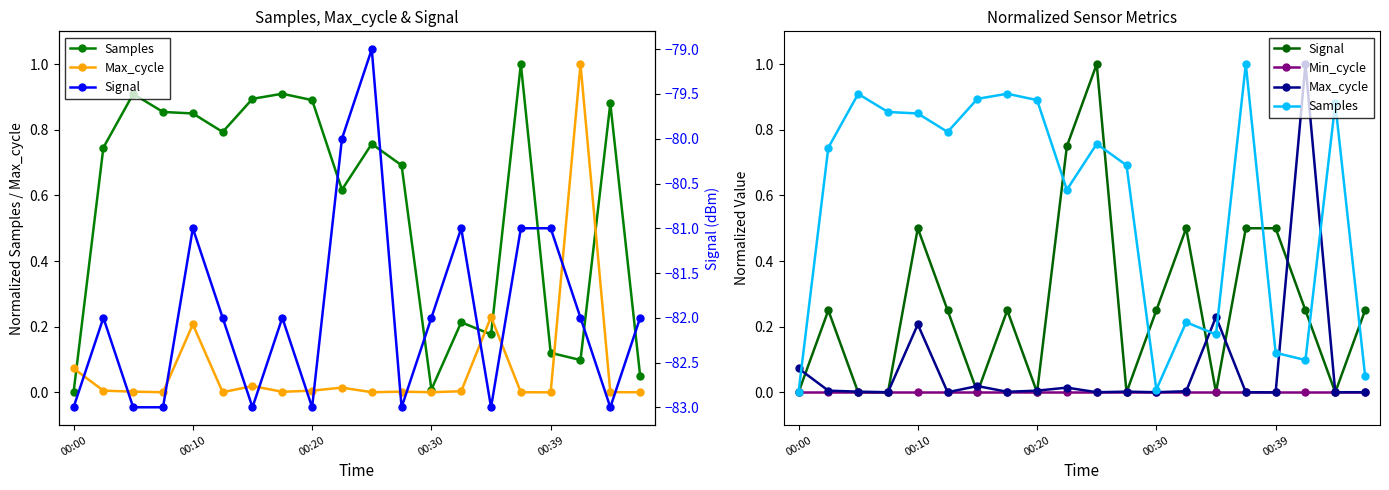

List the series in order of their peak value, highest first.

Samples, Max_cycle, Min_cycle, Signal